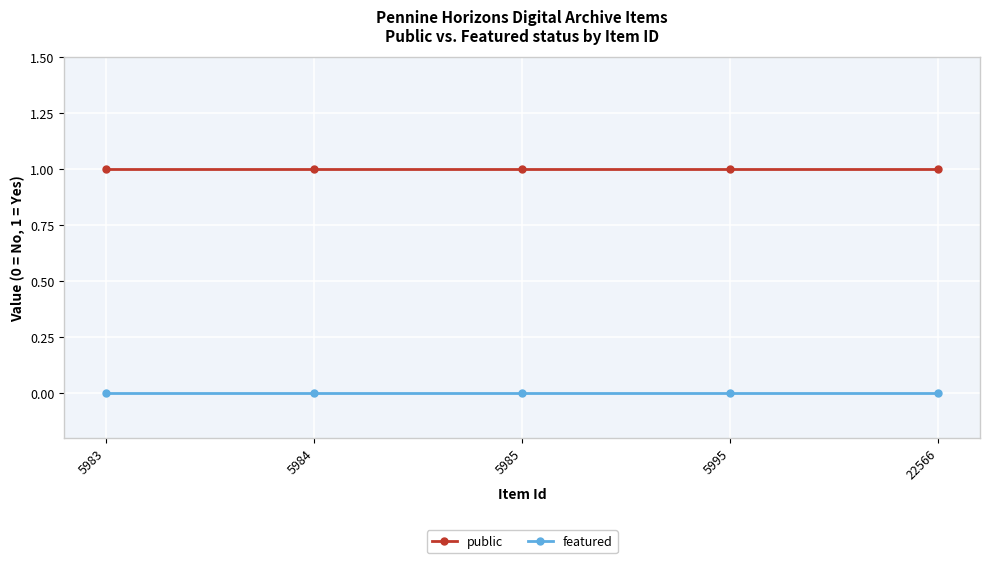

What is the value of the public point at the 3rd from the left?

1